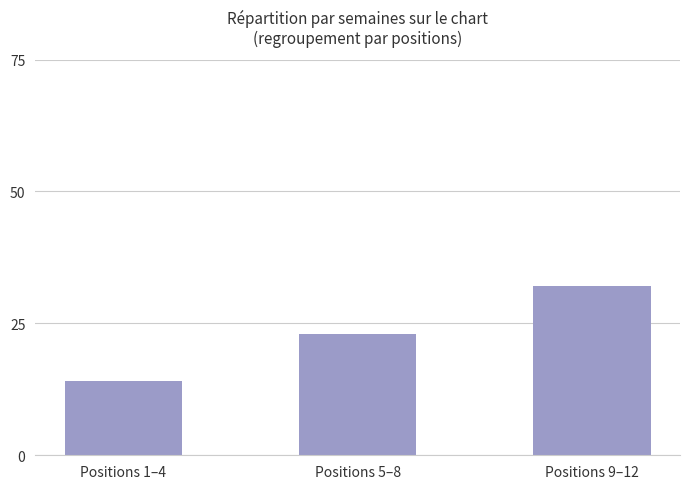

What is the average value?

23